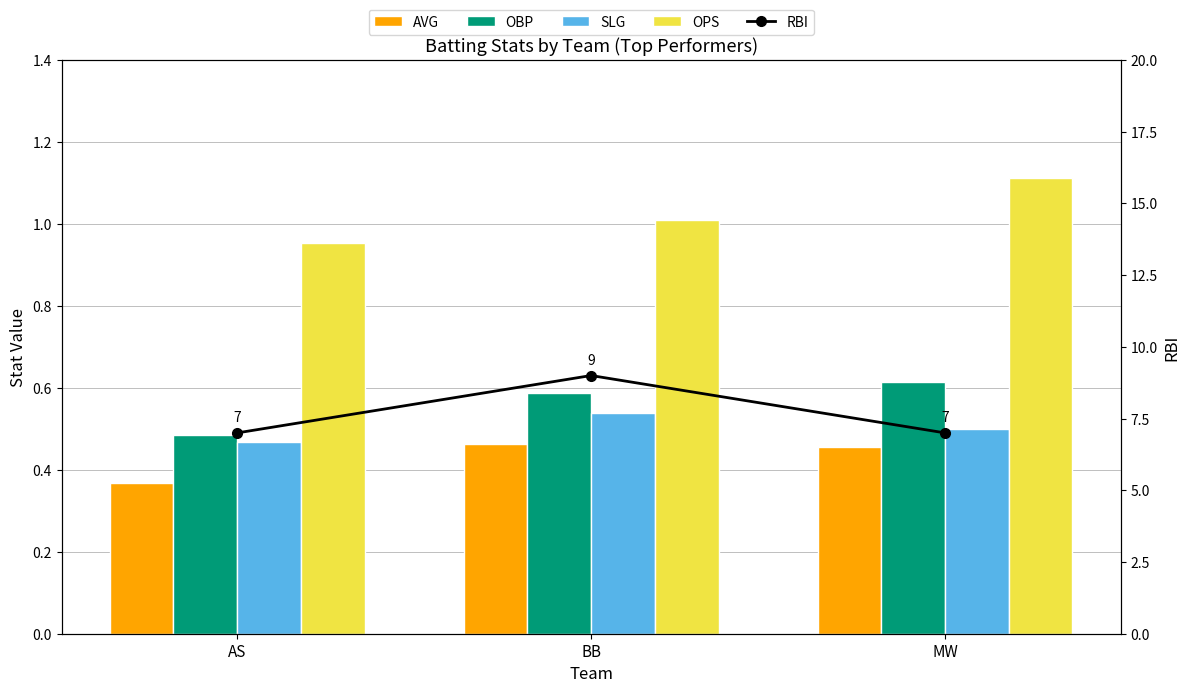

What are all the series names shown in the legend?

AVG, OBP, SLG, OPS, RBI